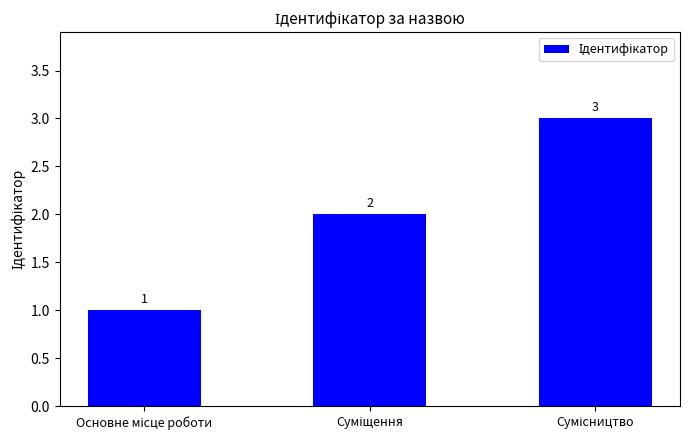

What is the maximum value shown in the chart?

3